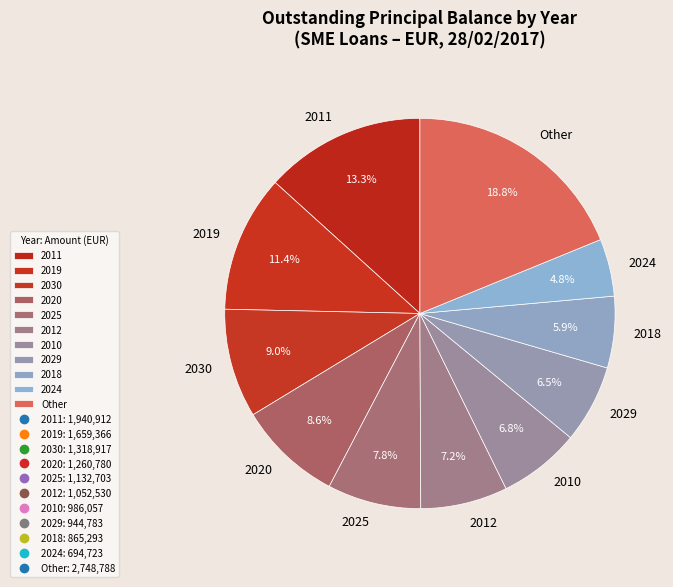

Which has a higher value, 2012 or 2019?

2019